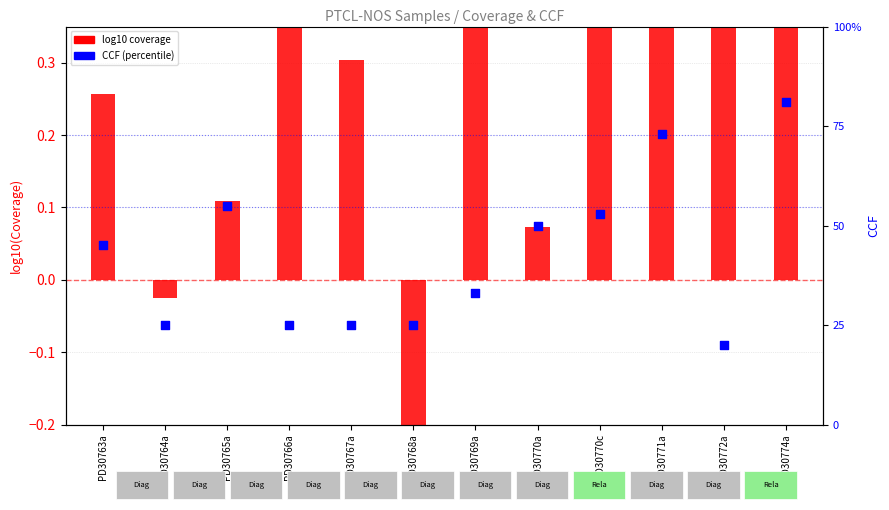

At which category is the sum across all series the highest?

PD30774a